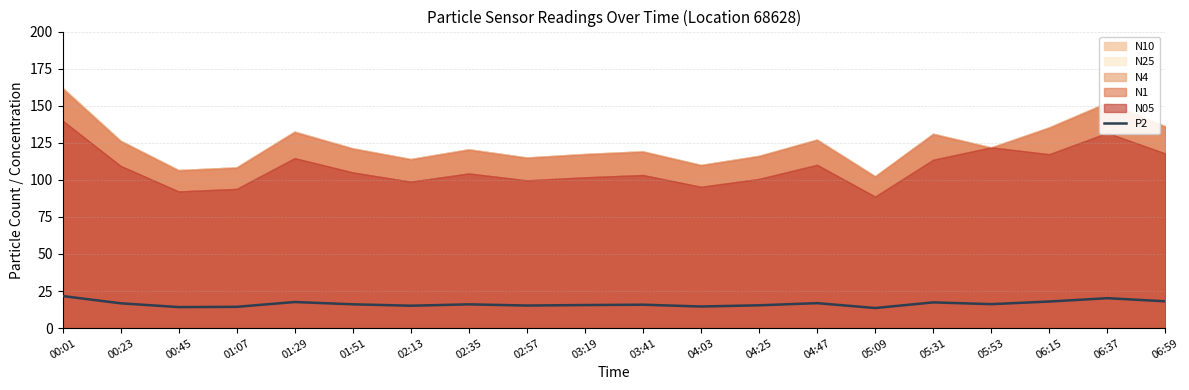

How many lines are shown in the chart?

6